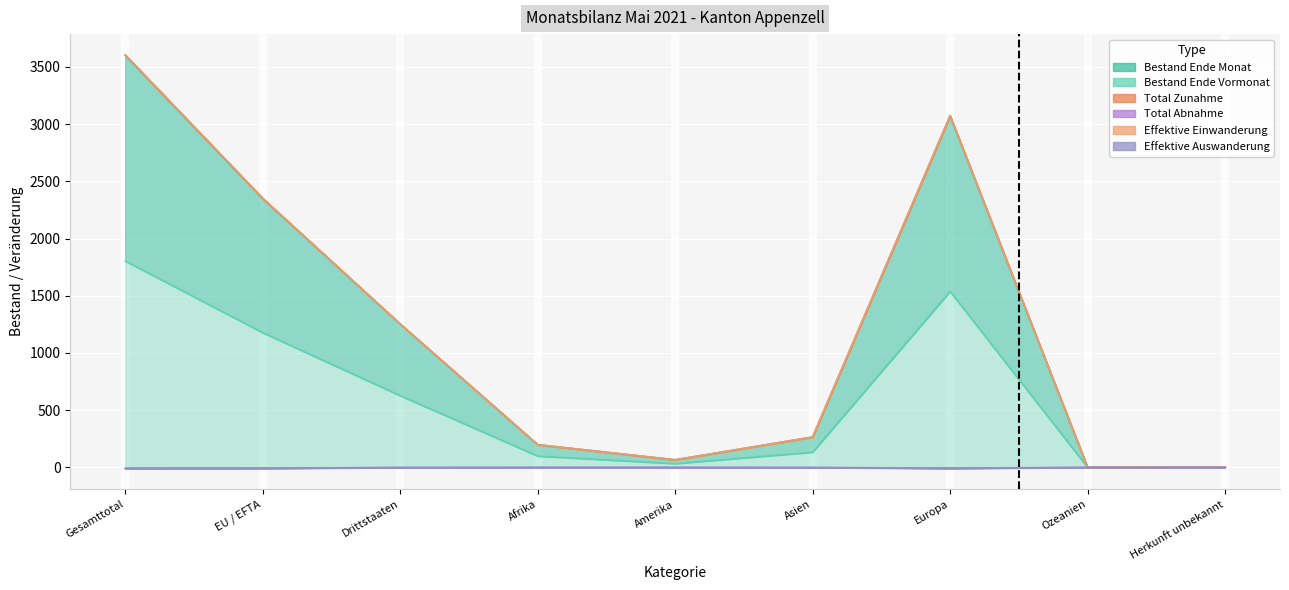

What is the total value across all series at Europa?

4592